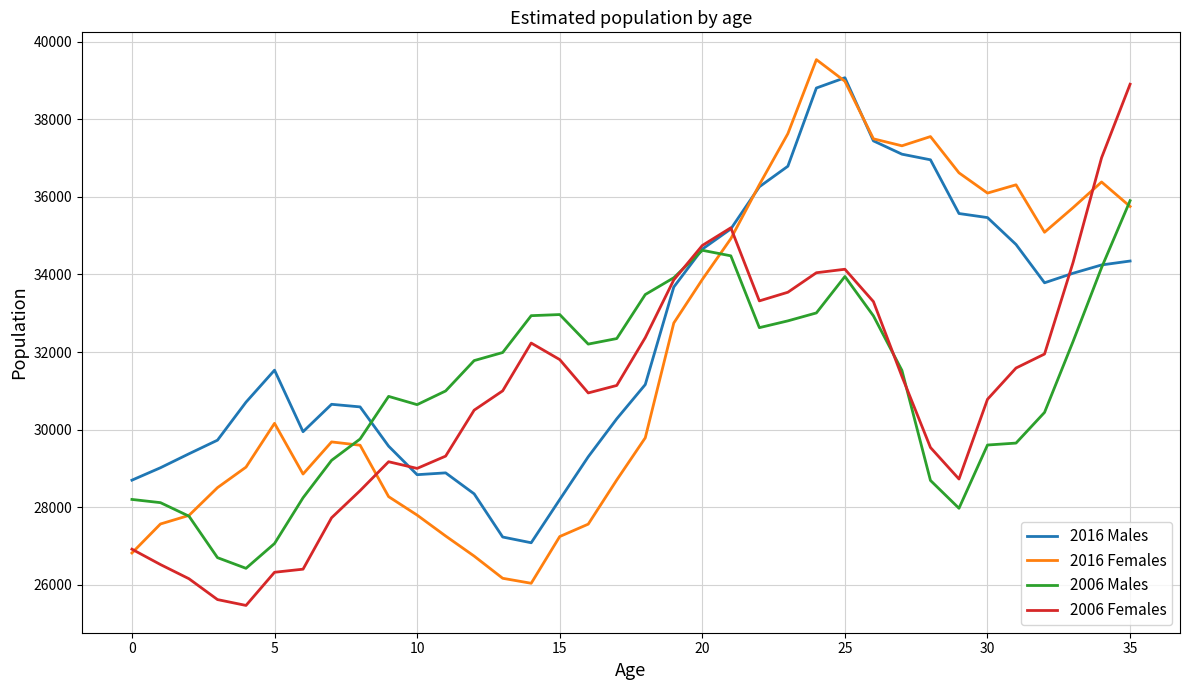

What is the minimum value for 2006 Females?

25467